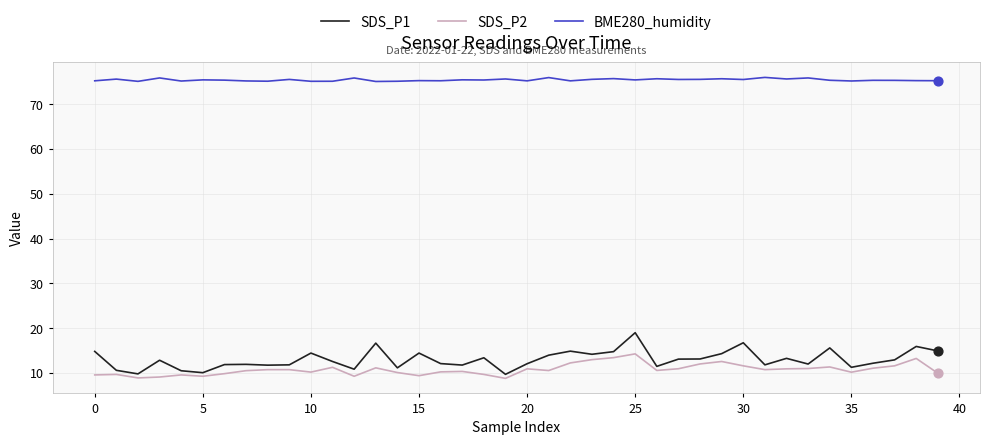

True or false: SDS_P1 and BME280_humidity intersect in this chart.

False